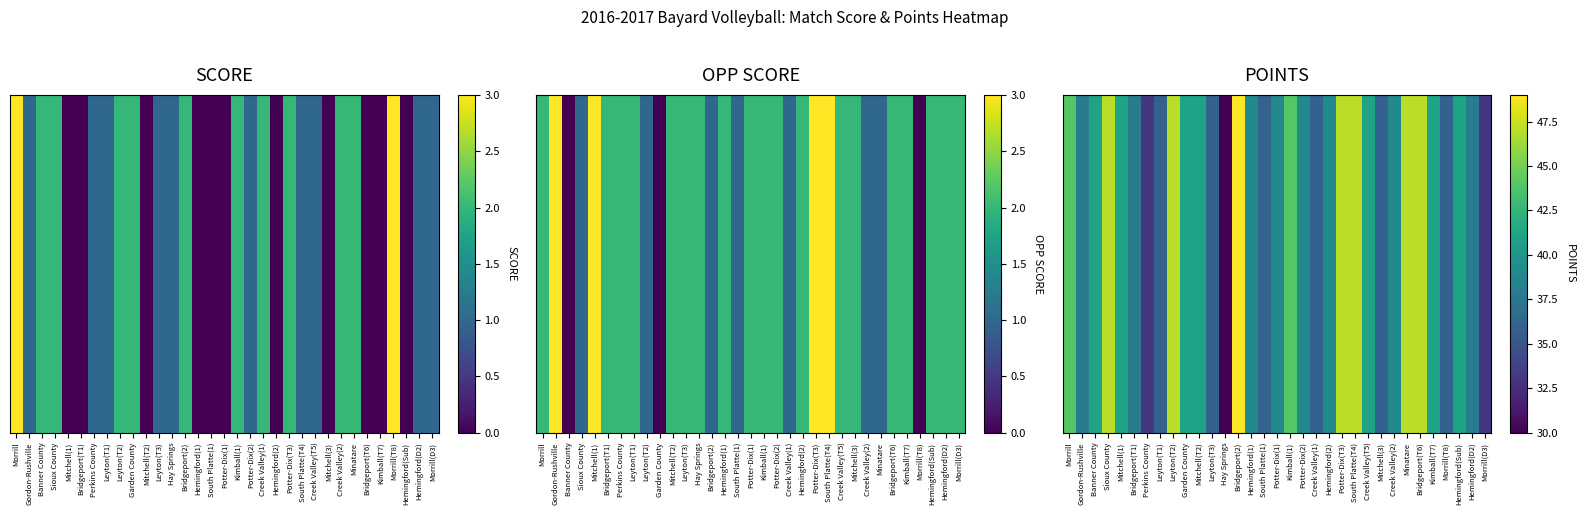

List the labels in order of value, smallest first.

Hay Springs, Perkins County, Morrill(D3), Leyton(T1), Leyton(T3), South Platte(1), Creek Valley(1), Mitchell(3), Morrill(T8), Gordon-Rushville, Bridgeport(T1), Hemingford(D2), Hemingford(1), Potter-Dix(1), Potter-Dix(2), Hemingford(2), Creek Valley(2), Banner County, Mitchell(1), Garden County, Mitchell(T2), Creek Valley(T5), Kimball(T7), Hemingford(Sub), Morrill, Kimball(1), Sioux County, Leyton(T2), Potter-Dix(T3), South Platte(T4), Minatare, Bridgeport(T6), Bridgeport(2)